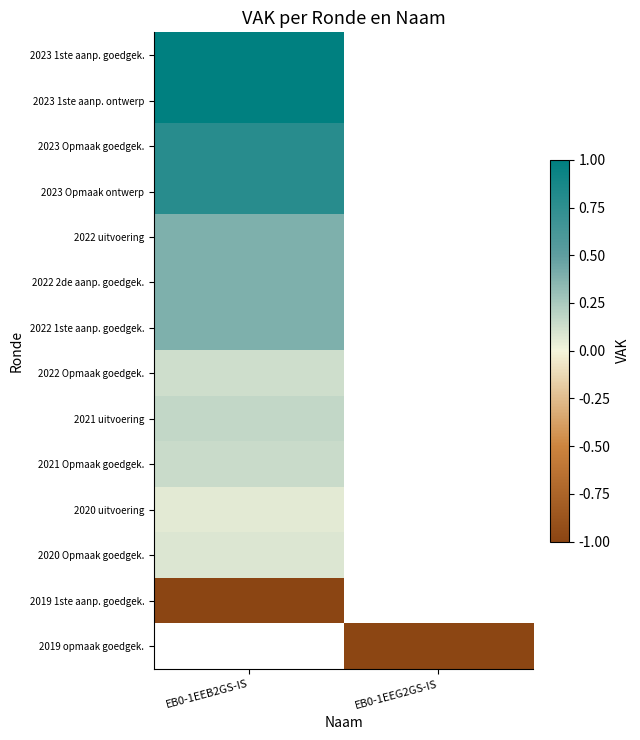

Is the value of 2023 Opmaak goedgek. at EB0-1EEB2GS-IS greater than the value of 2023 Opmaak ontwerp at EB0-1EEB2GS-IS?

No